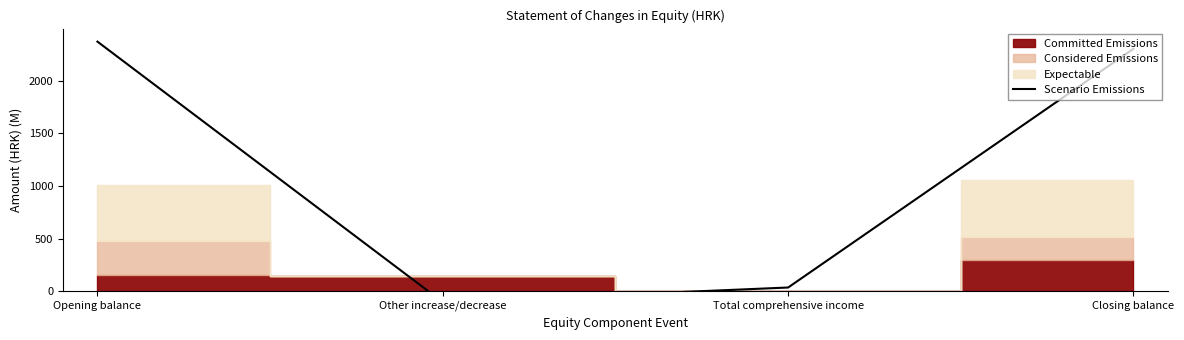

True or false: the data has more than 1 interior local peaks.

False